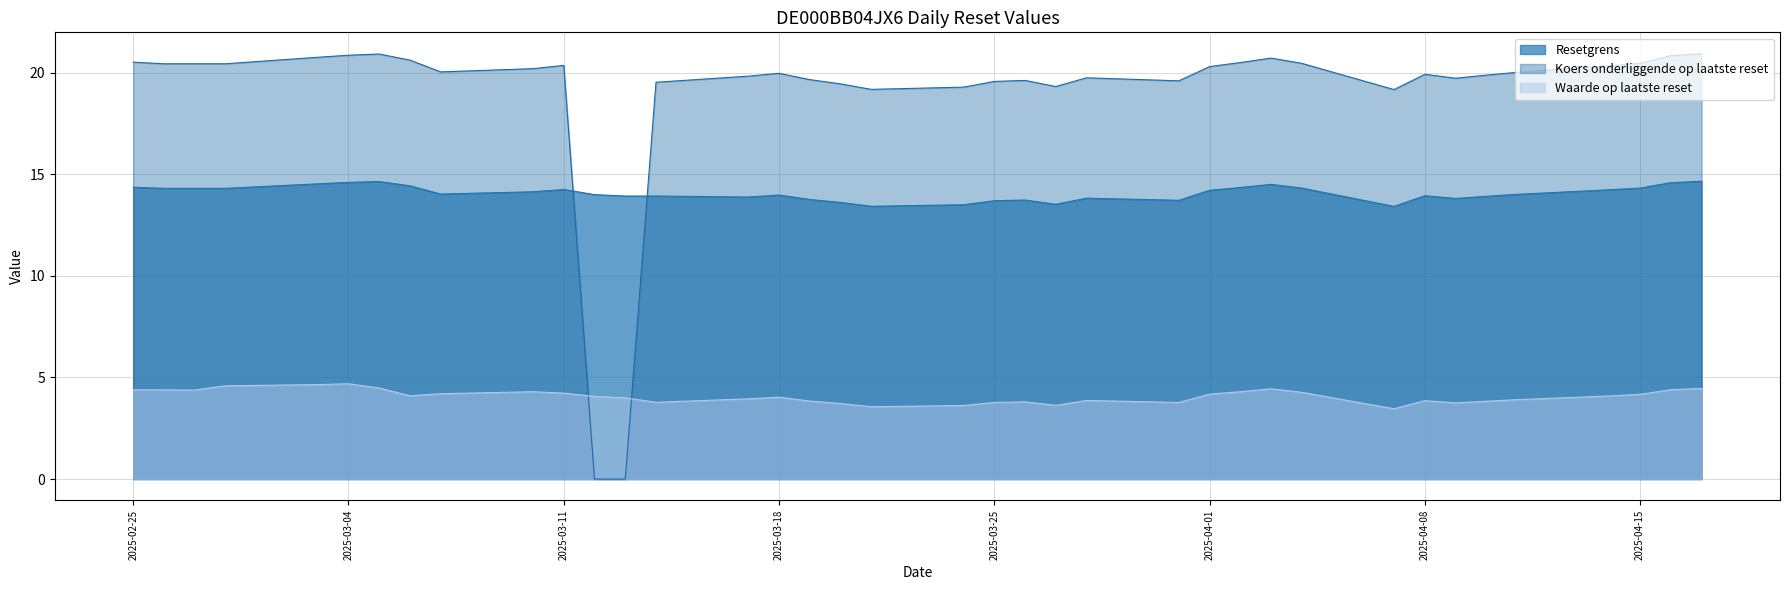

True or false: Koers onderliggende op laatste reset has a value of 20.5 at 2025-04-15.

True